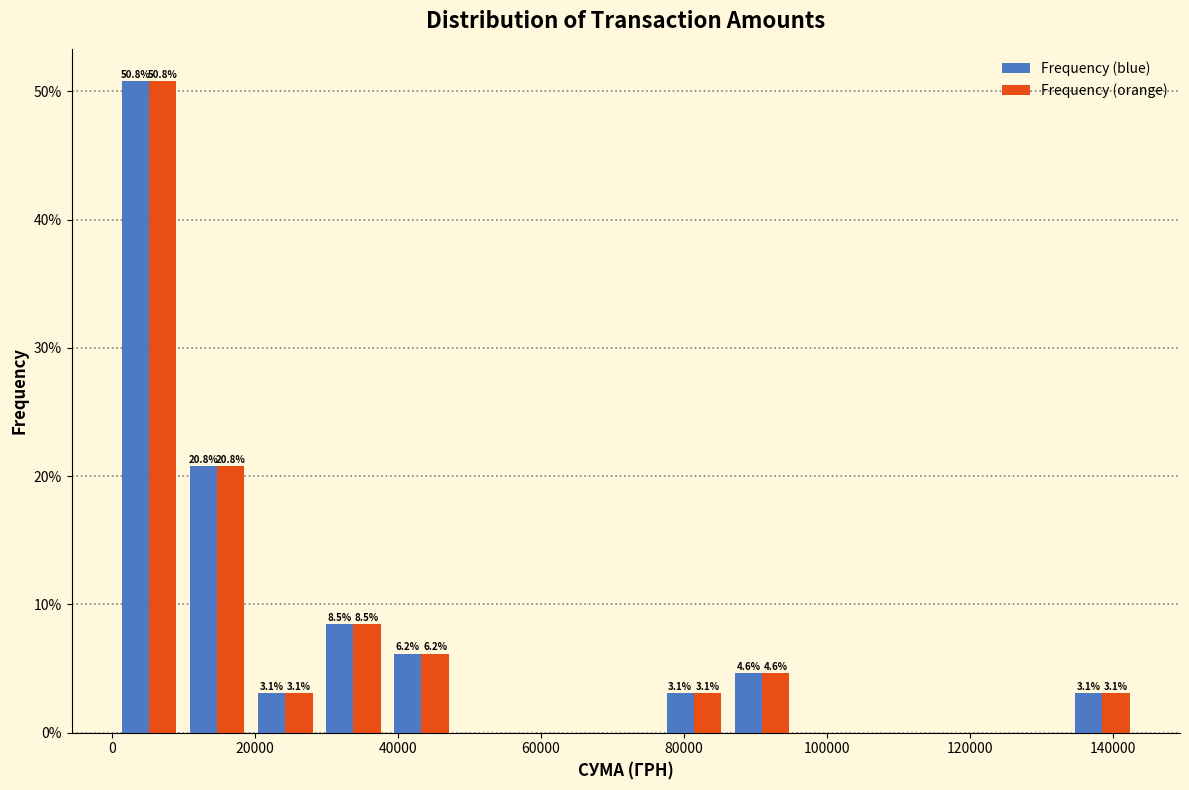

In the Frequency (blue) series, which range on the x-axis has the tallest bar?

0 to 10000